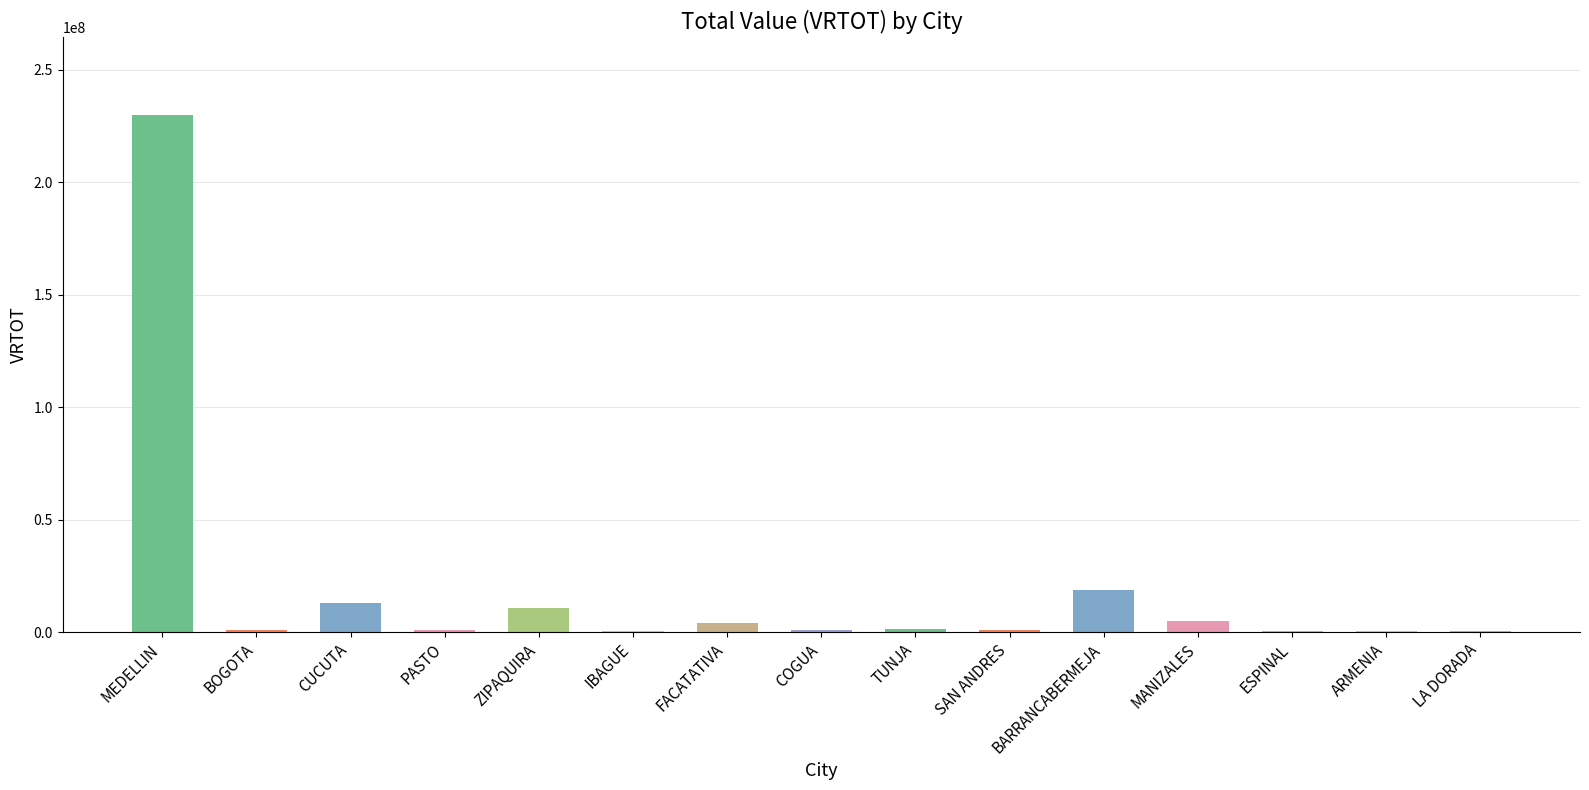

Count the number of categories in the chart.

15